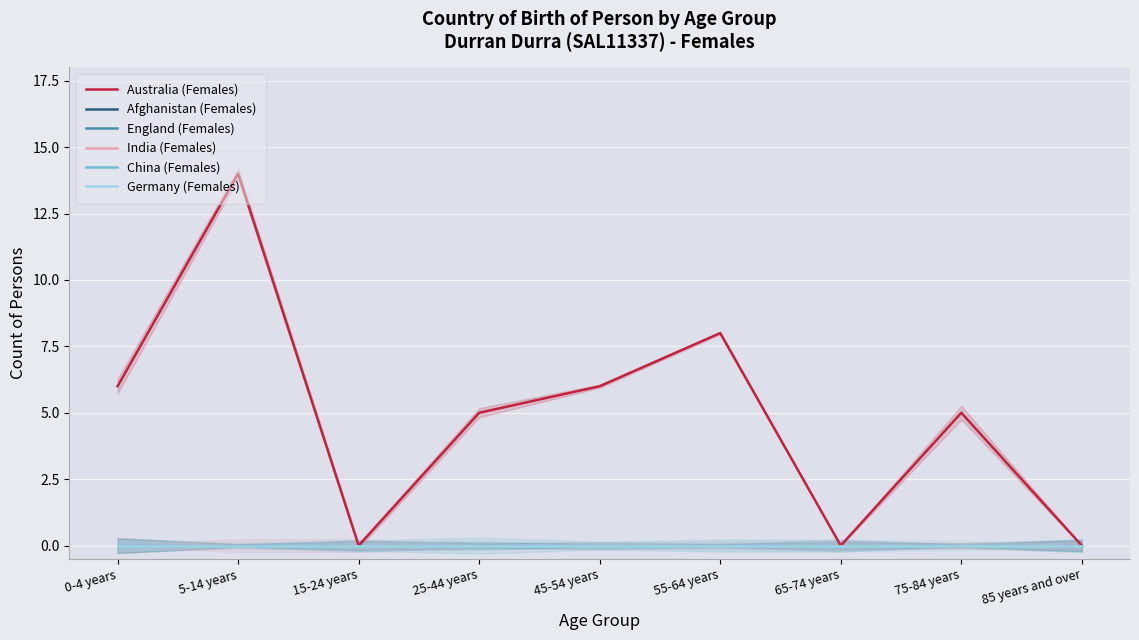

At how many categories does at least one series exceed 5?

4